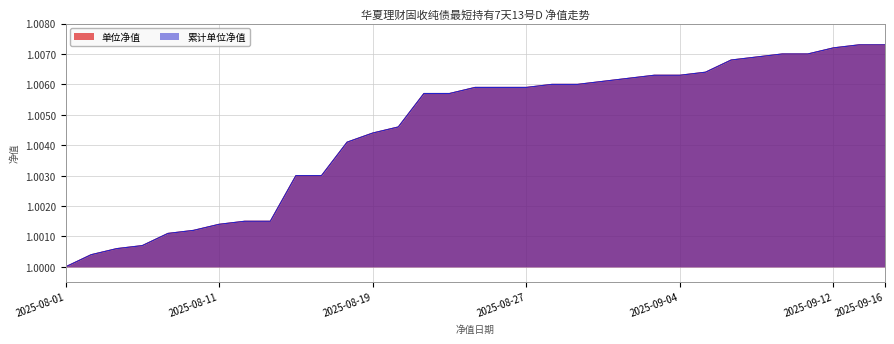

Reading left to right, transcribe all the data shown in this chart.

单位净值: 1.0	1.0	1.0	1.0	1.0	1.0	1.0	1.0	1.0	1.0	1.0	1.0	1.0	1.0	1.0	1.0	1.0	1.0	1.0	1.0	1.0	1.0	1.0	1.0	1.0	1.0	1.0	1.0	1.0	1.0	1.0	1.0	1.0
累计单位净值: 1.0	1.0	1.0	1.0	1.0	1.0	1.0	1.0	1.0	1.0	1.0	1.0	1.0	1.0	1.0	1.0	1.0	1.0	1.0	1.0	1.0	1.0	1.0	1.0	1.0	1.0	1.0	1.0	1.0	1.0	1.0	1.0	1.0